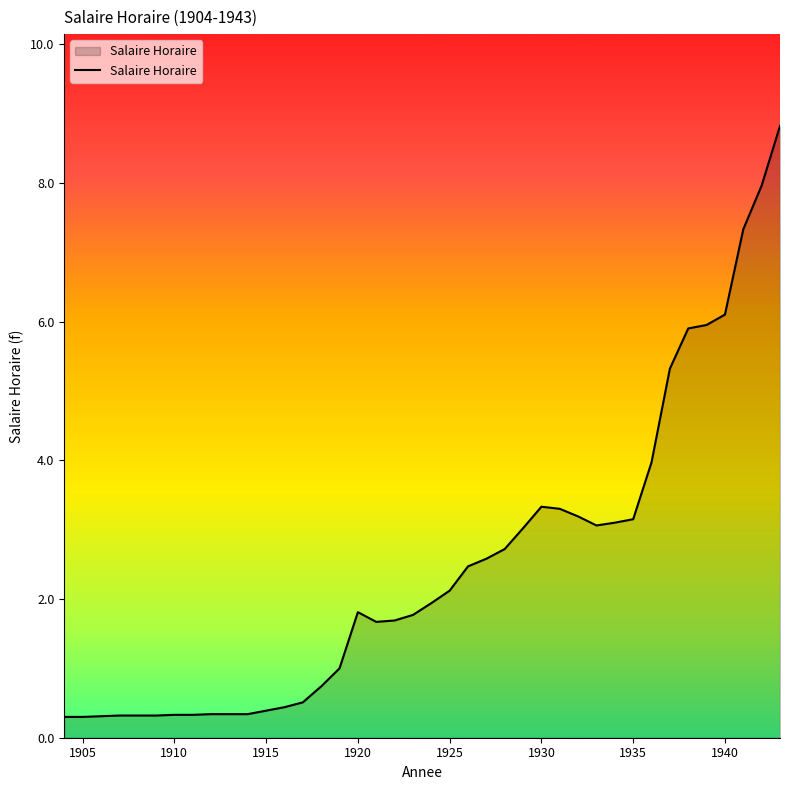

Count the number of data series in this chart.

1